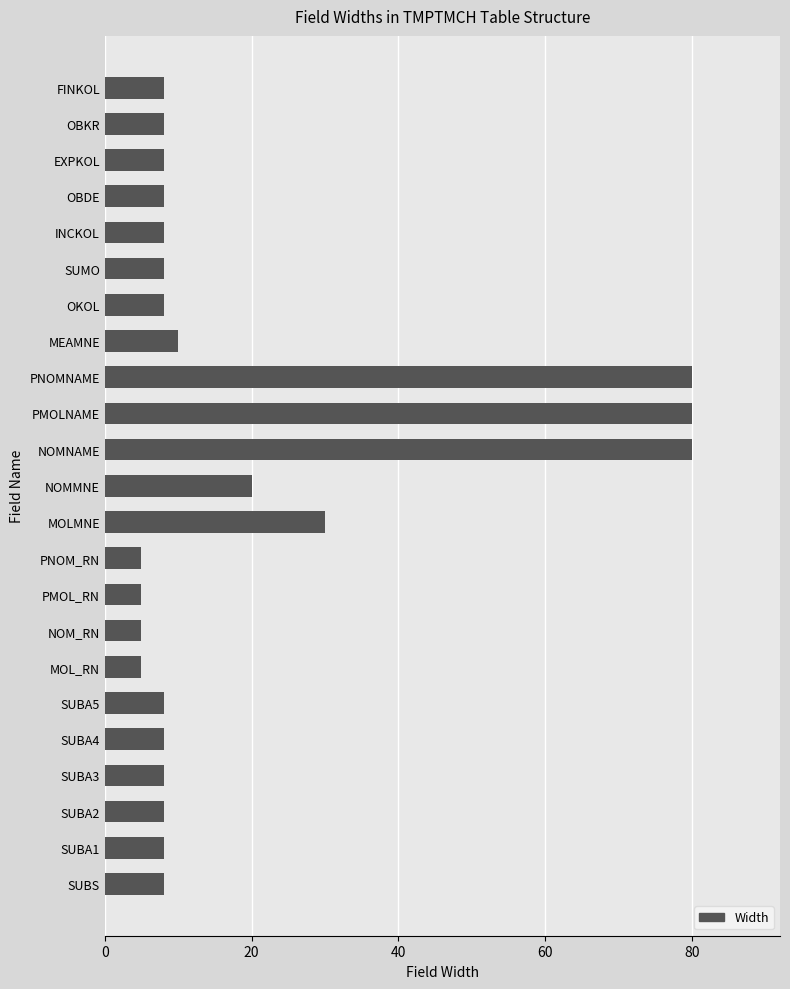

What is the difference between the values at SUBS and PNOM_RN?

3